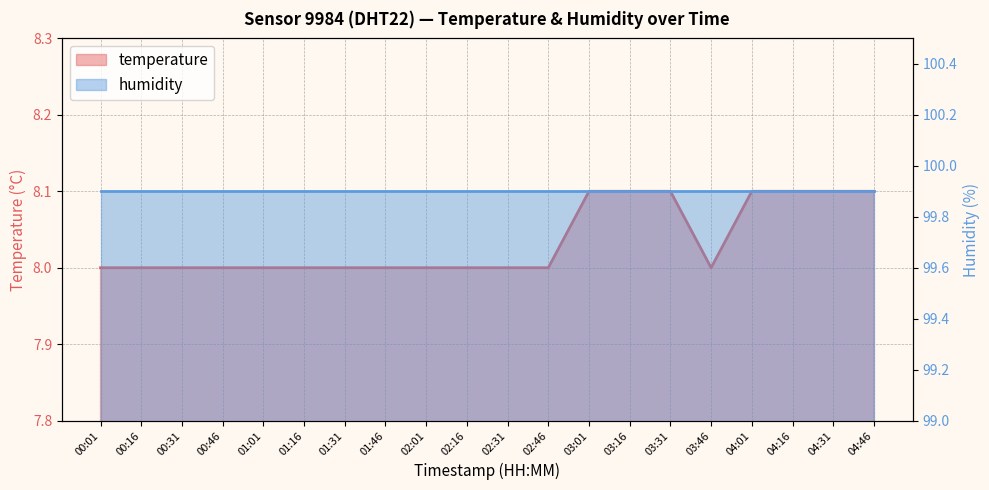

Reading left to right, transcribe all the data shown in this chart.

00:01=8.0	00:16=8.0	00:31=8.0	00:46=8.0	01:01=8.0	01:16=8.0	01:31=8.0	01:46=8.0	02:01=8.0	02:16=8.0	02:31=8.0	02:46=8.0	03:01=8.1	03:16=8.1	03:31=8.1	03:46=8.0	04:01=8.1	04:16=8.1	04:31=8.1	04:46=8.1